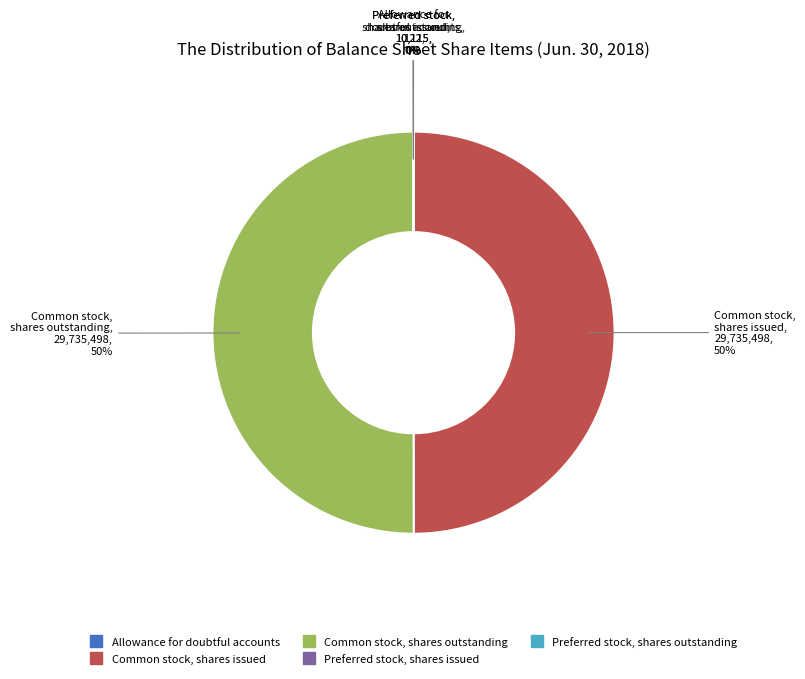

To the nearest percent, what portion does Common stock, shares issued represent?

50%